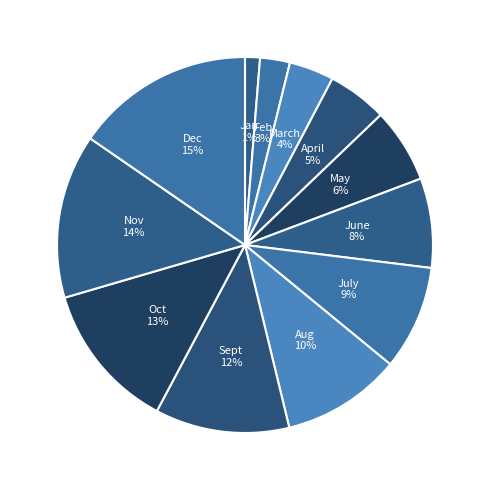

Approximately how many times larger is the value at June compared to July?

0.9